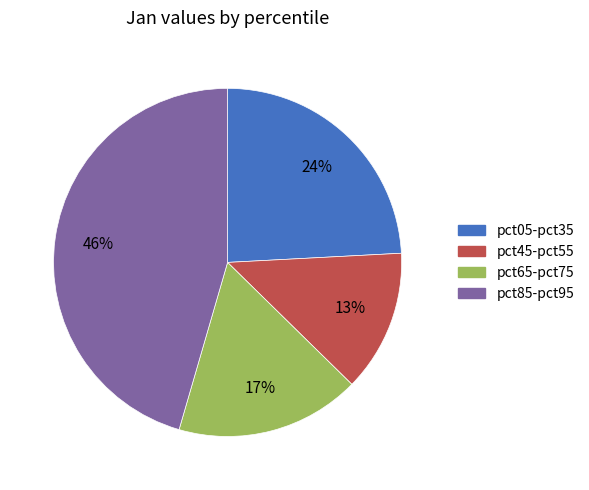

What is the ratio of the value at pct65-pct75 to the value at pct85-pct95?

0.4